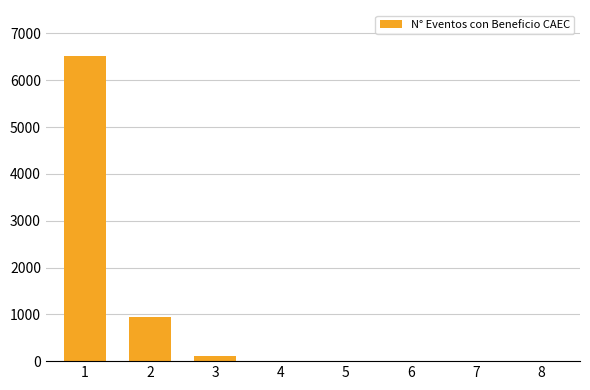

What is the sum of all values?

7560